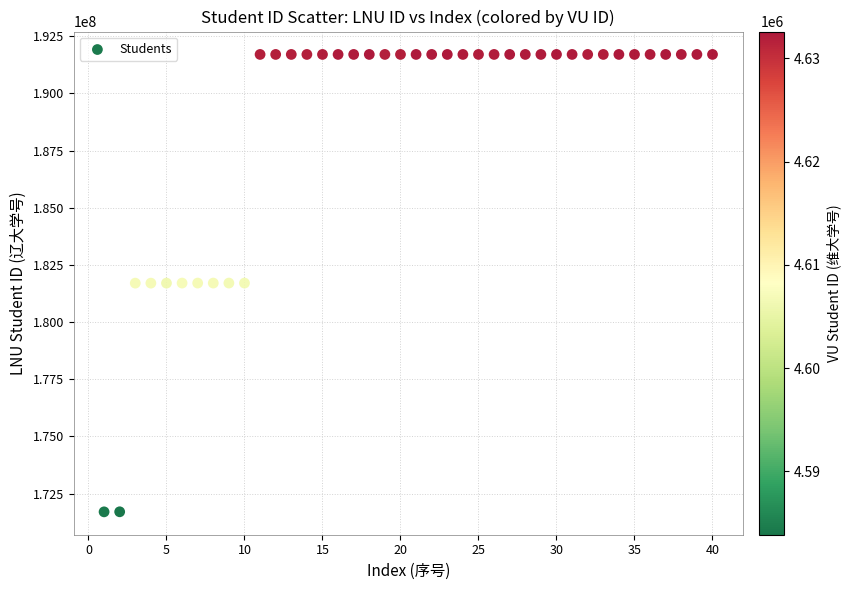

What is the range of X values (max minus min)?

39